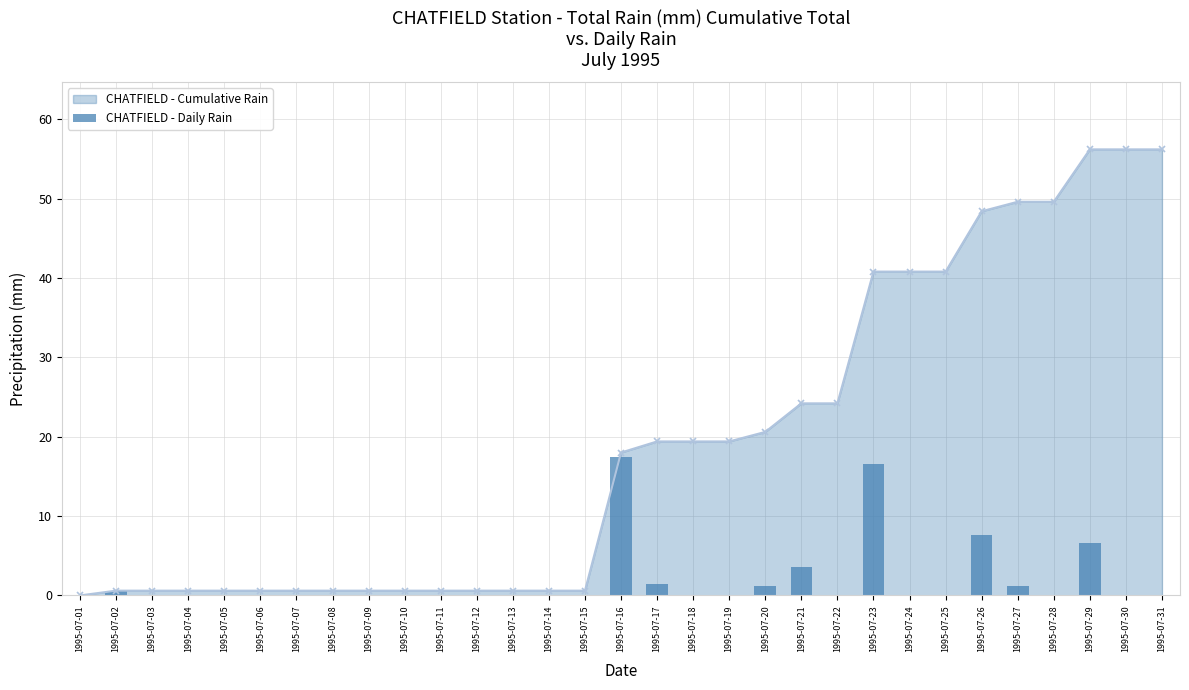

At which category does the chart reach its minimum across all series?

1995-07-01